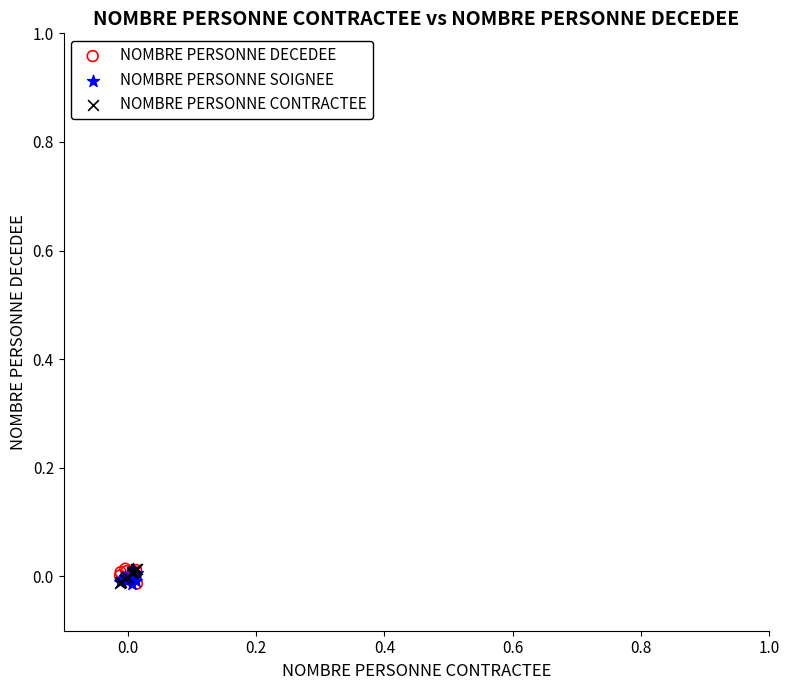

What are all the series names shown in the legend?

NOMBRE PERSONNE DECEDEE, NOMBRE PERSONNE SOIGNEE, NOMBRE PERSONNE CONTRACTEE